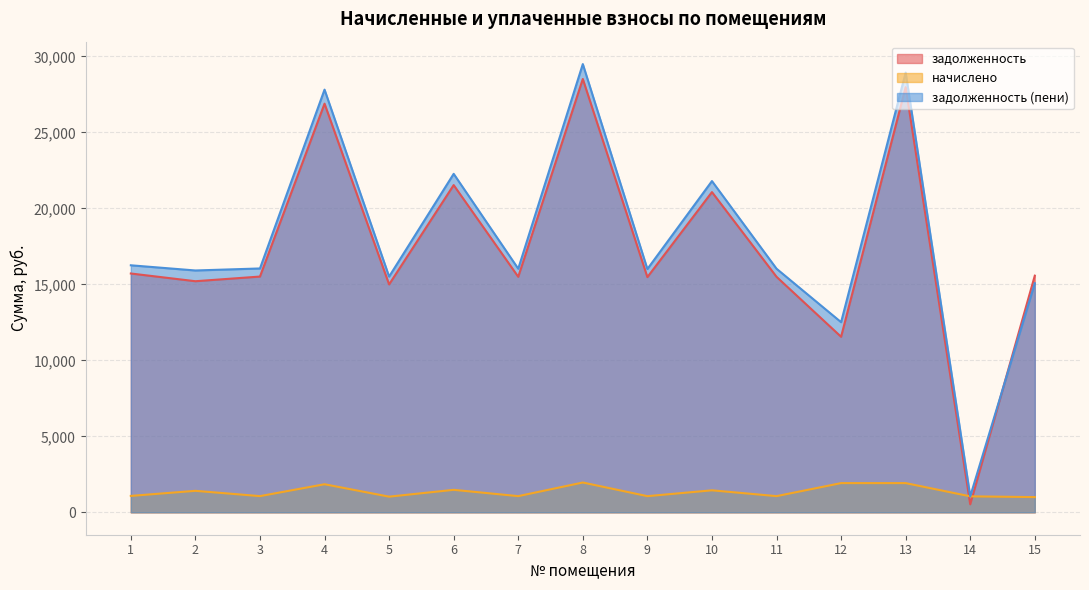

The задолженность (пени) series shows 13475.7 at 10. True or false?

False